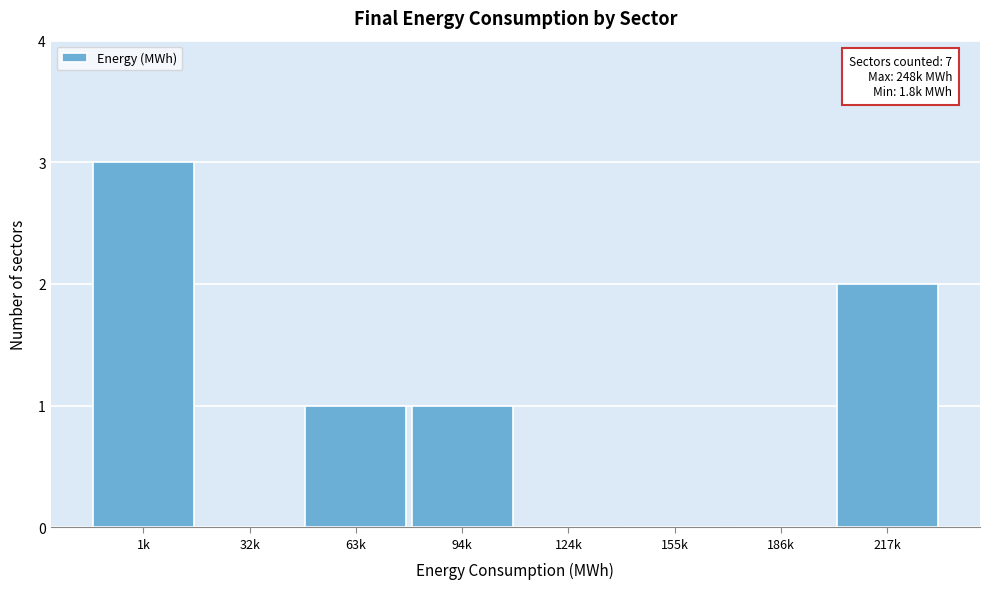

Reading right to left, list all the values displayed in this chart.

217k=2	186k=0	155k=0	124k=0	94k=1	63k=1	32k=0	1k=3